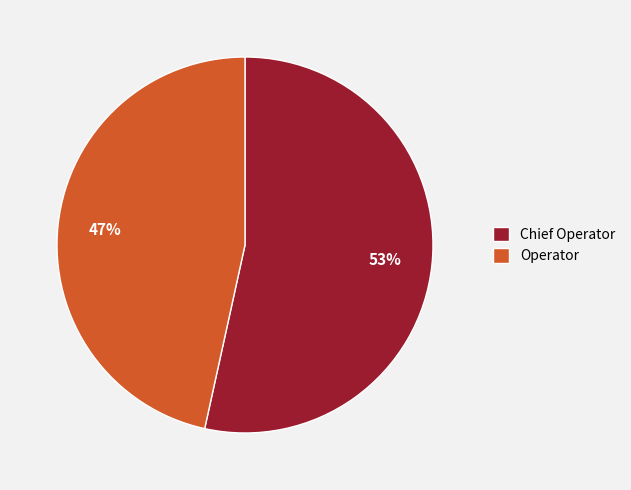

What percentage is the Chief Operator slice, to the nearest percent?

53%